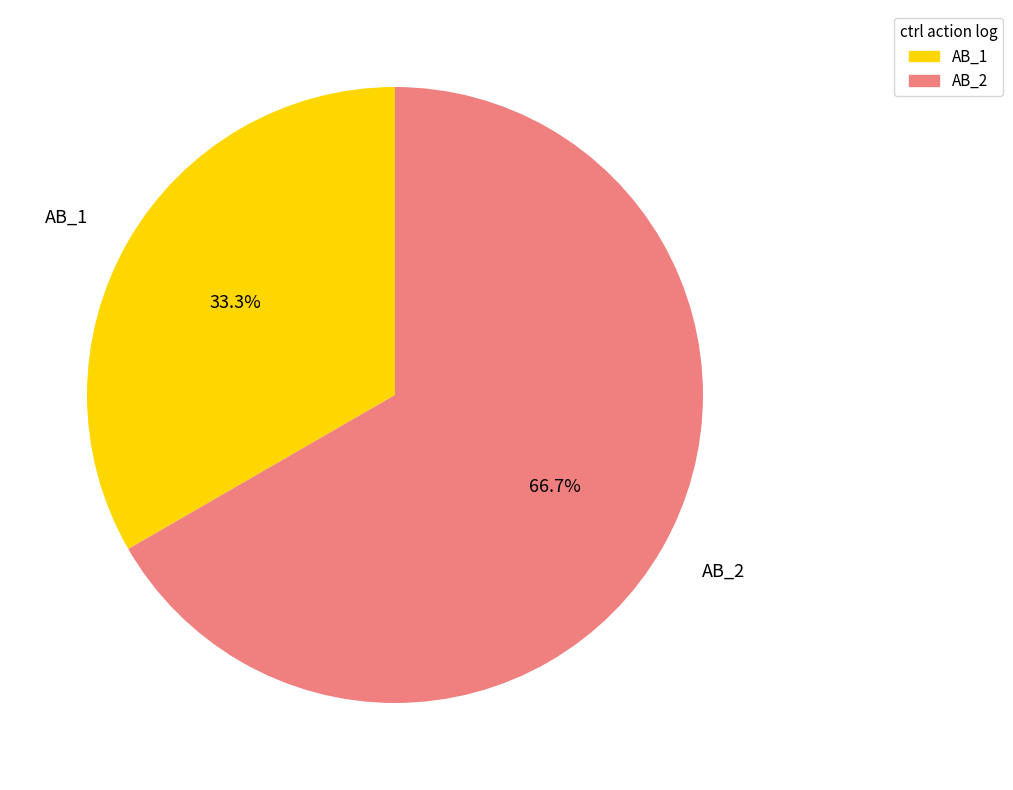

Combined, do AB_2 and AB_1 account for over 50%?

Yes